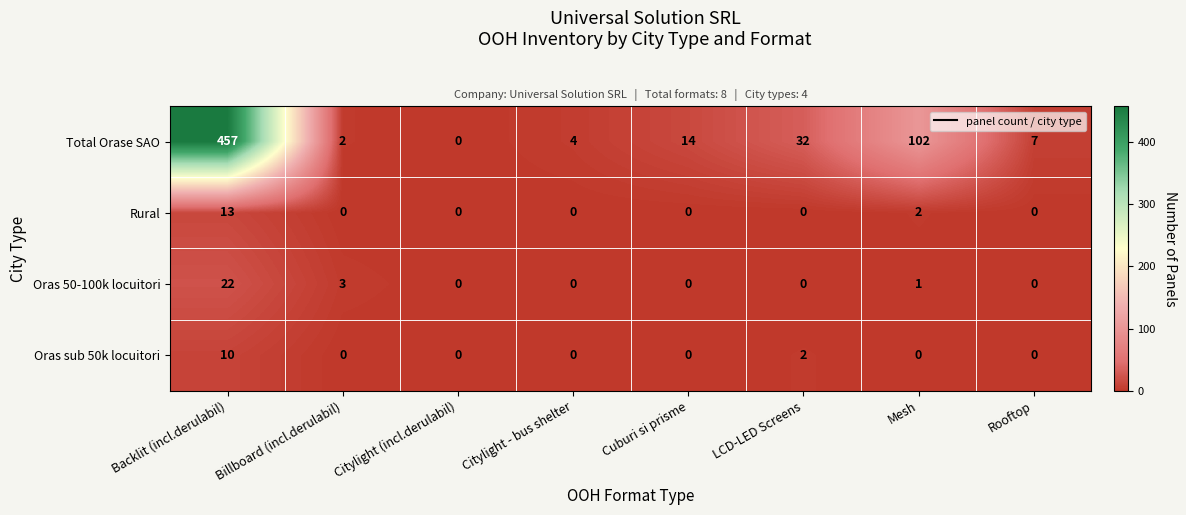

The value of Oras 50-100k locuitori at Mesh is 1. True or false?

True